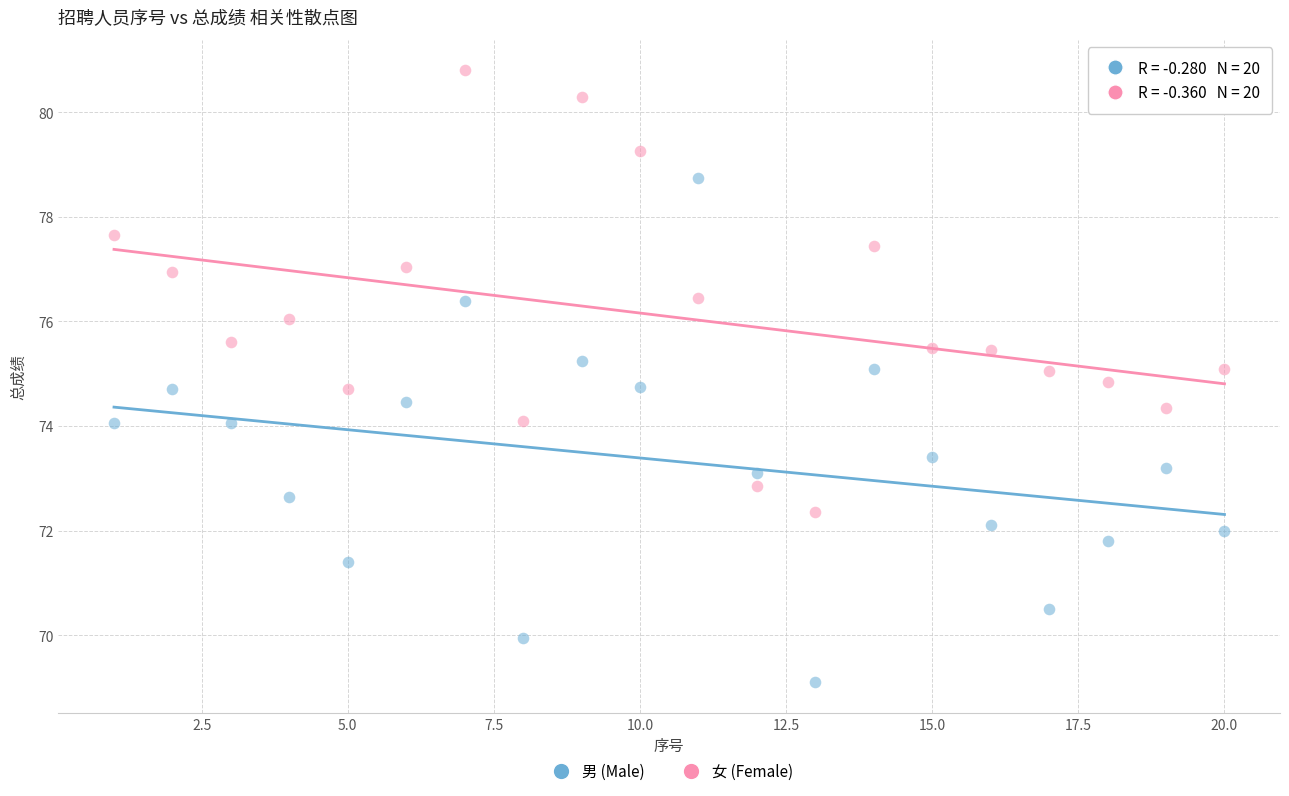

Across all data points, what is the range of Y values (max minus min)?

11.7